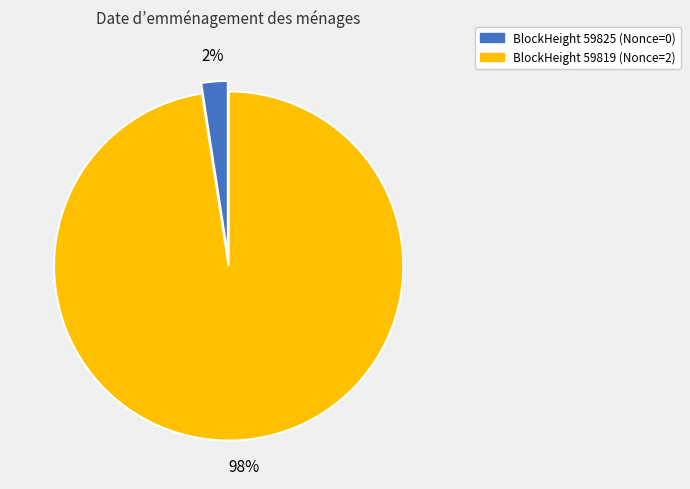

To the nearest percent, what is the average slice percentage?

50%